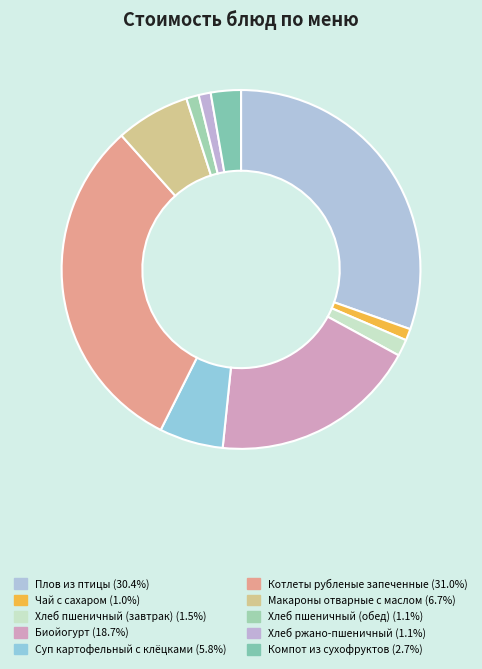

Rank the categories by value from lowest to highest.

Чай с сахаром, Хлеб ржано-пшеничный, Хлеб пшеничный (обед), Хлеб пшеничный (завтрак), Компот из сухофруктов, Суп картофельный с клёцками, Макароны отварные с маслом, Биойогурт, Плов из птицы, Котлеты рубленые запеченные